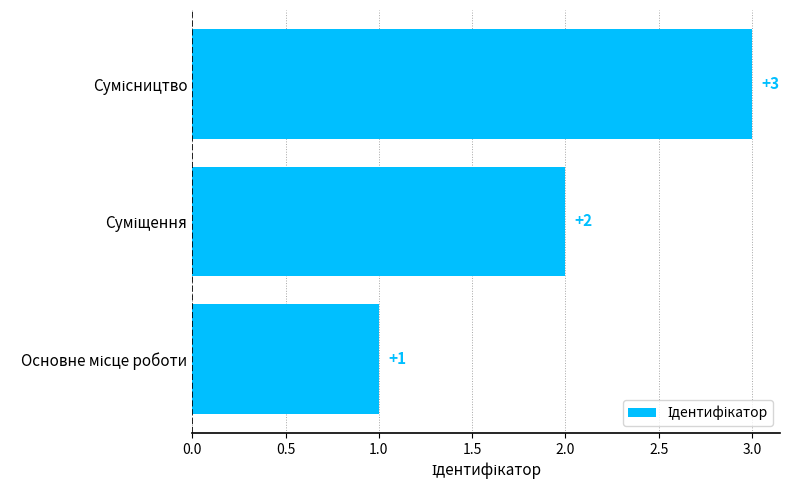

What is the difference between the maximum and minimum values?

2